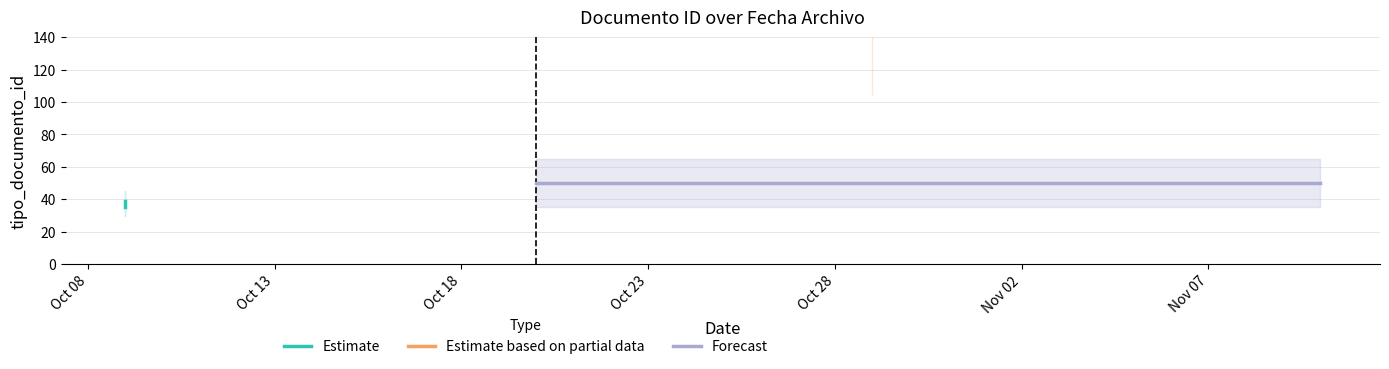

How many points are lower than both their immediate neighbors (excluding endpoints)?

1